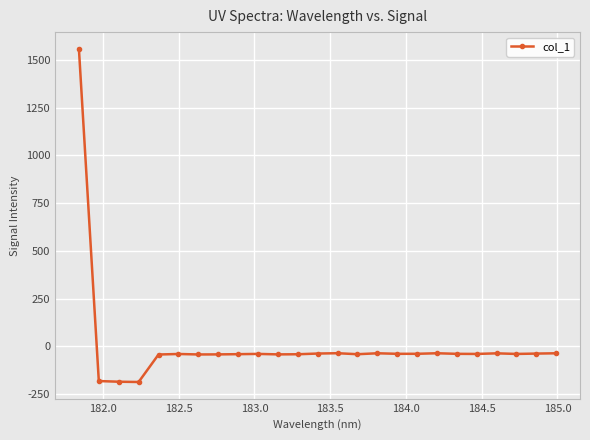

What is the difference between the maximum and minimum values?

1745.1